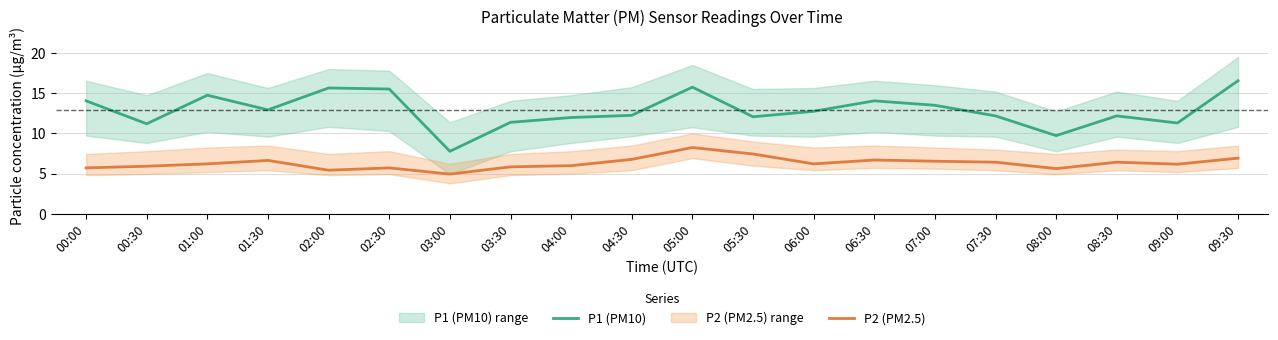

At which category does the chart reach its minimum across all series?

03:00